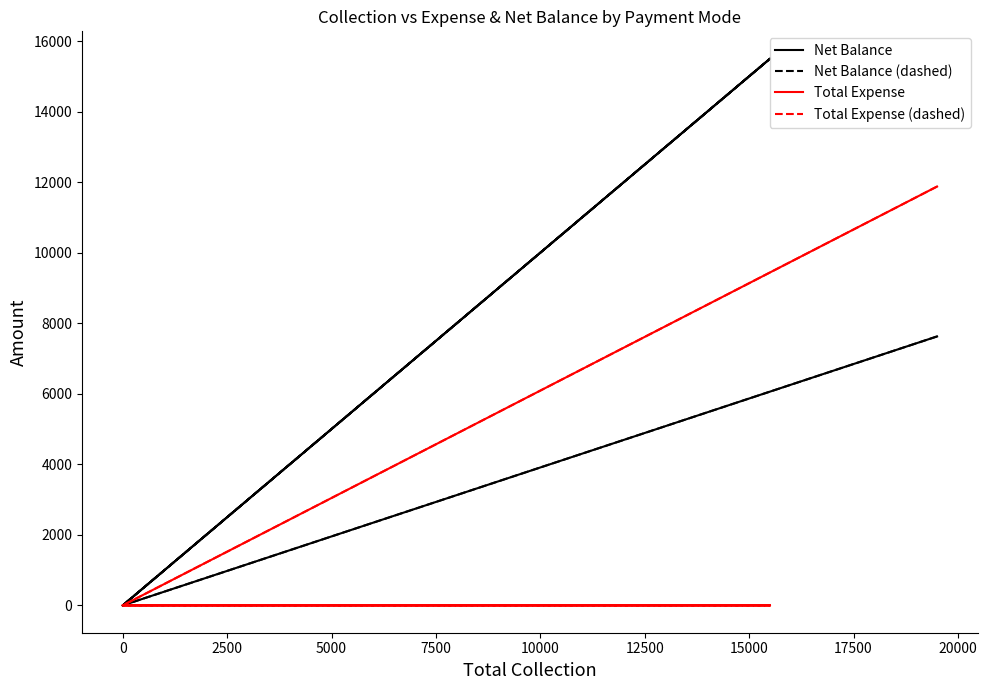

Which series has the largest total across all categories?

Net Balance